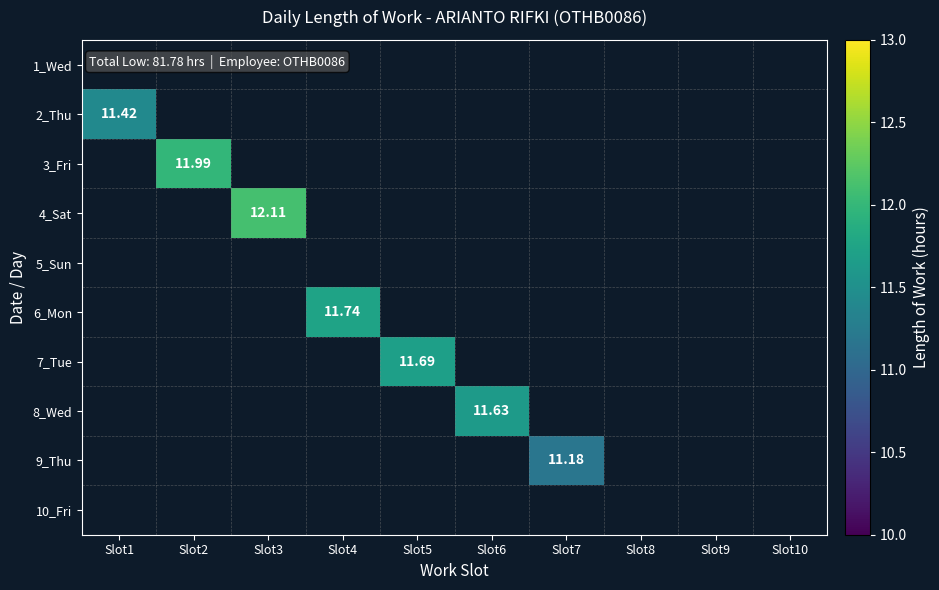

How many positive values does the 7_Tue series have?

1